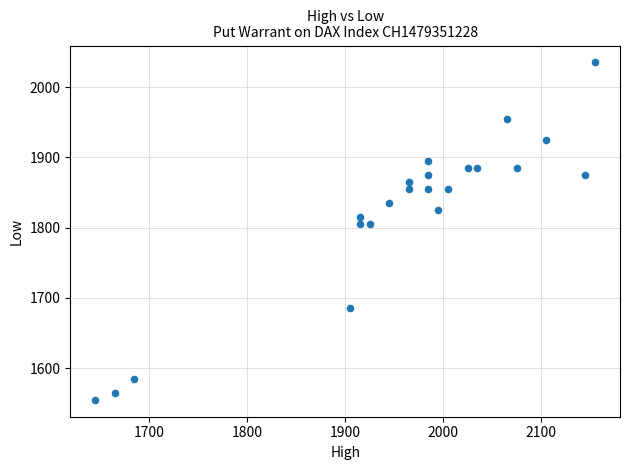

What is the range of X values (max minus min)?

510